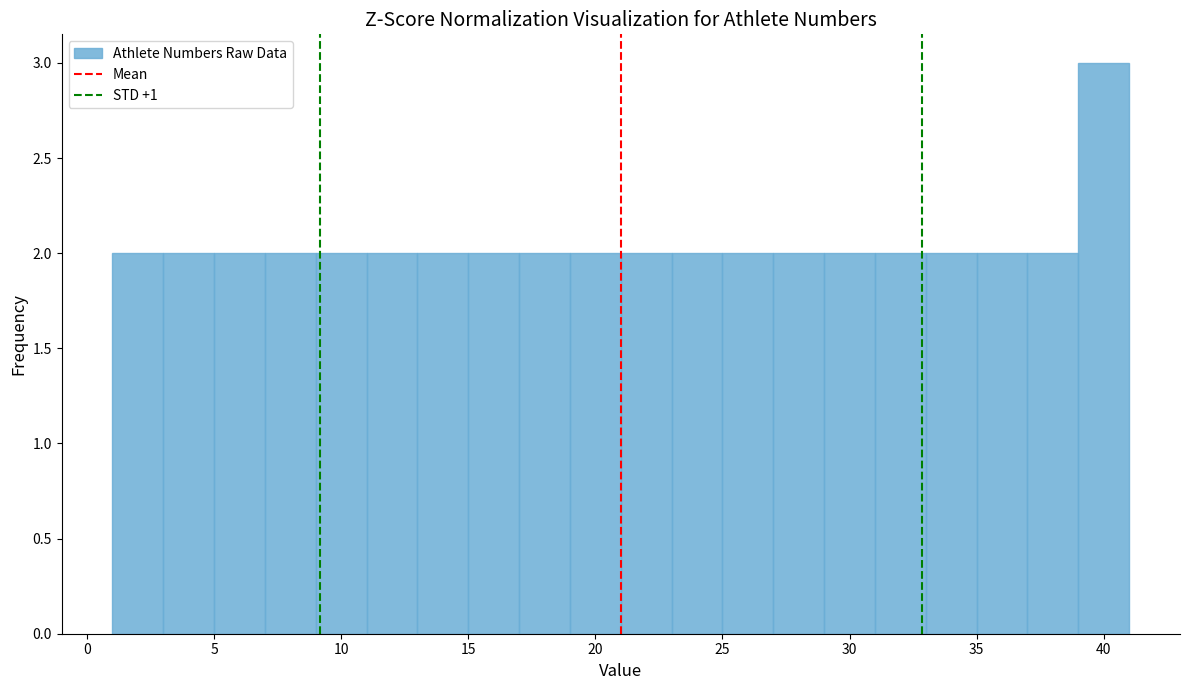

Reading left to right, list every bar in this chart as the range it spans on the x-axis followed by its height. The values are not printed on the chart, so give them approximately, as read against the axis.

1 to 3: 2
3 to 5: 2
5 to 7: 2
7 to 9: 2
9 to 11: 2
11 to 13: 2
13 to 15: 2
15 to 17: 2
17 to 19: 2
19 to 21: 2
21 to 23: 2
23 to 25: 2
25 to 27: 2
27 to 29: 2
29 to 31: 2
31 to 33: 2
33 to 35: 2
35 to 37: 2
37 to 39: 2
39 to 41: 3